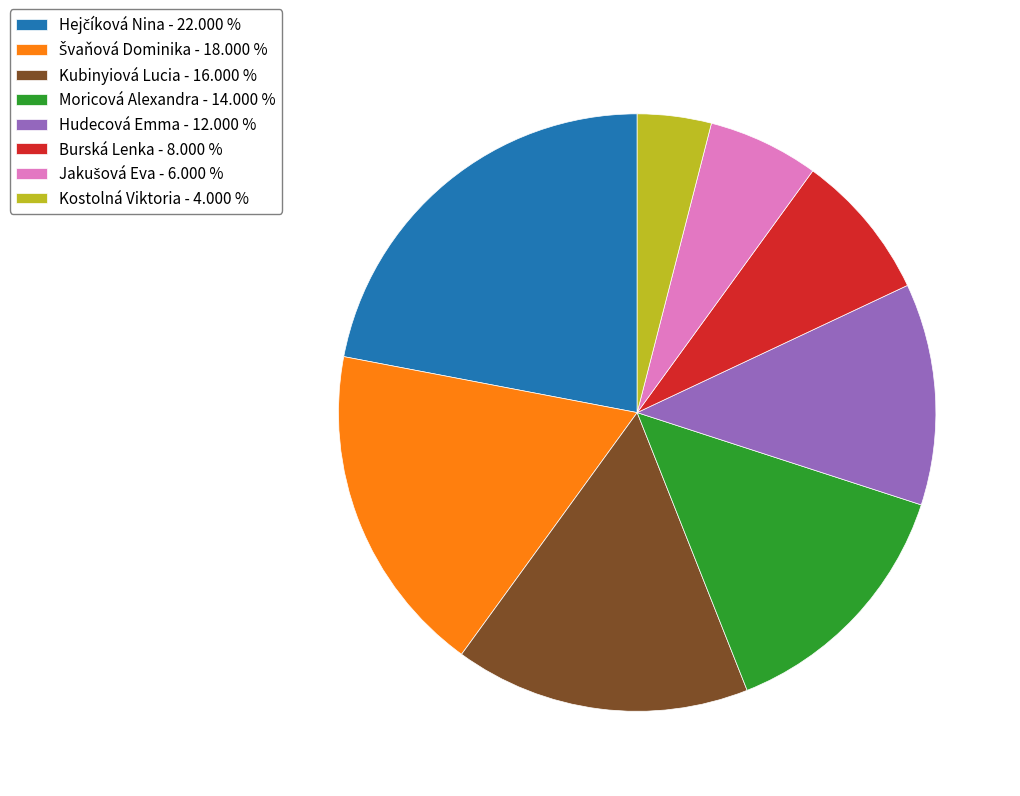

Does any single category account for the majority?

No